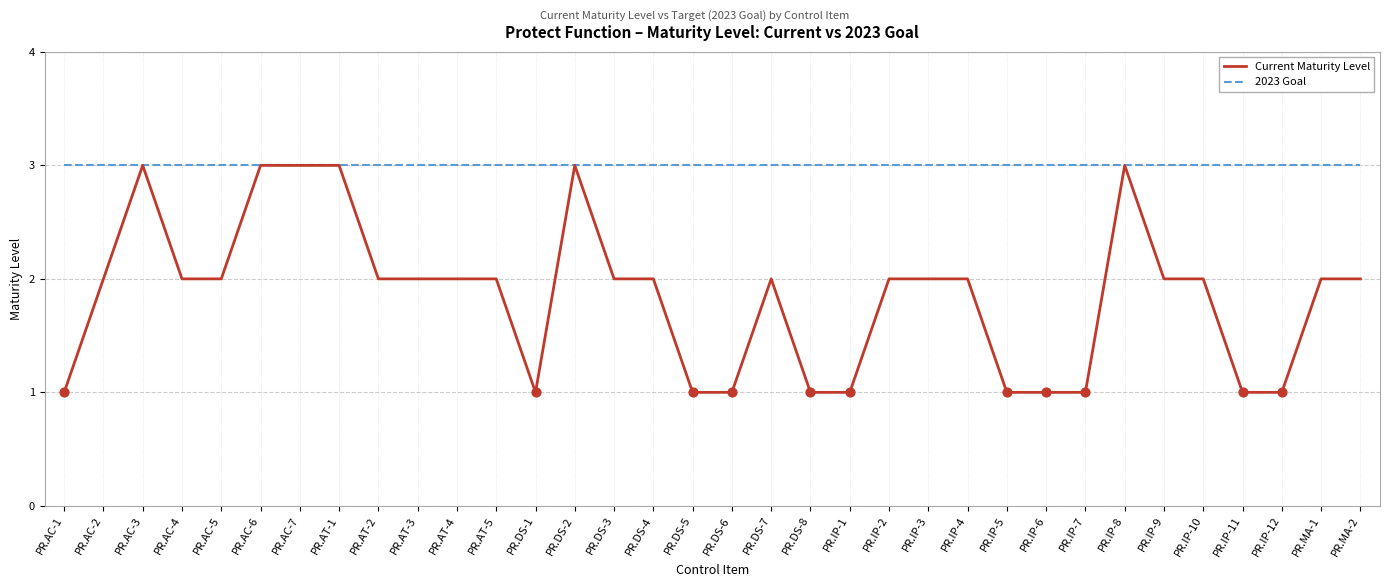

Which series has the largest total across all categories?

2023 Goal